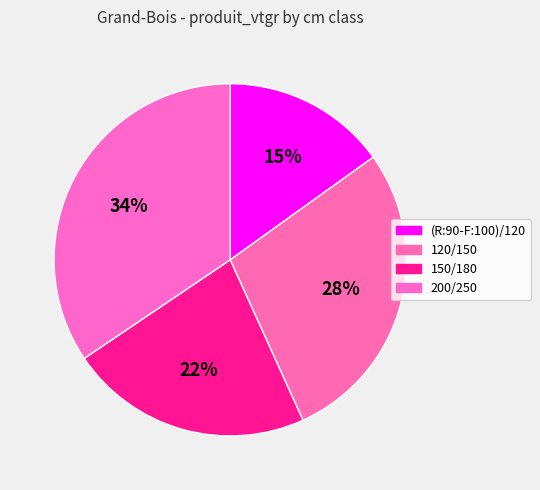

Rank the categories by value from lowest to highest.

(R:90-F:100)/120, 150/180, 120/150, 200/250